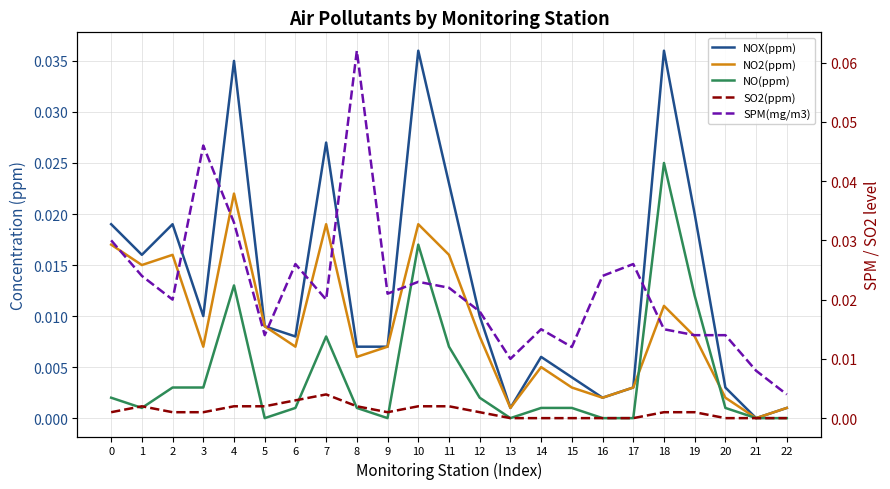

What are all the series names shown in the legend?

NOX(ppm), NO2(ppm), NO(ppm), SO2(ppm), SPM(mg/m3)